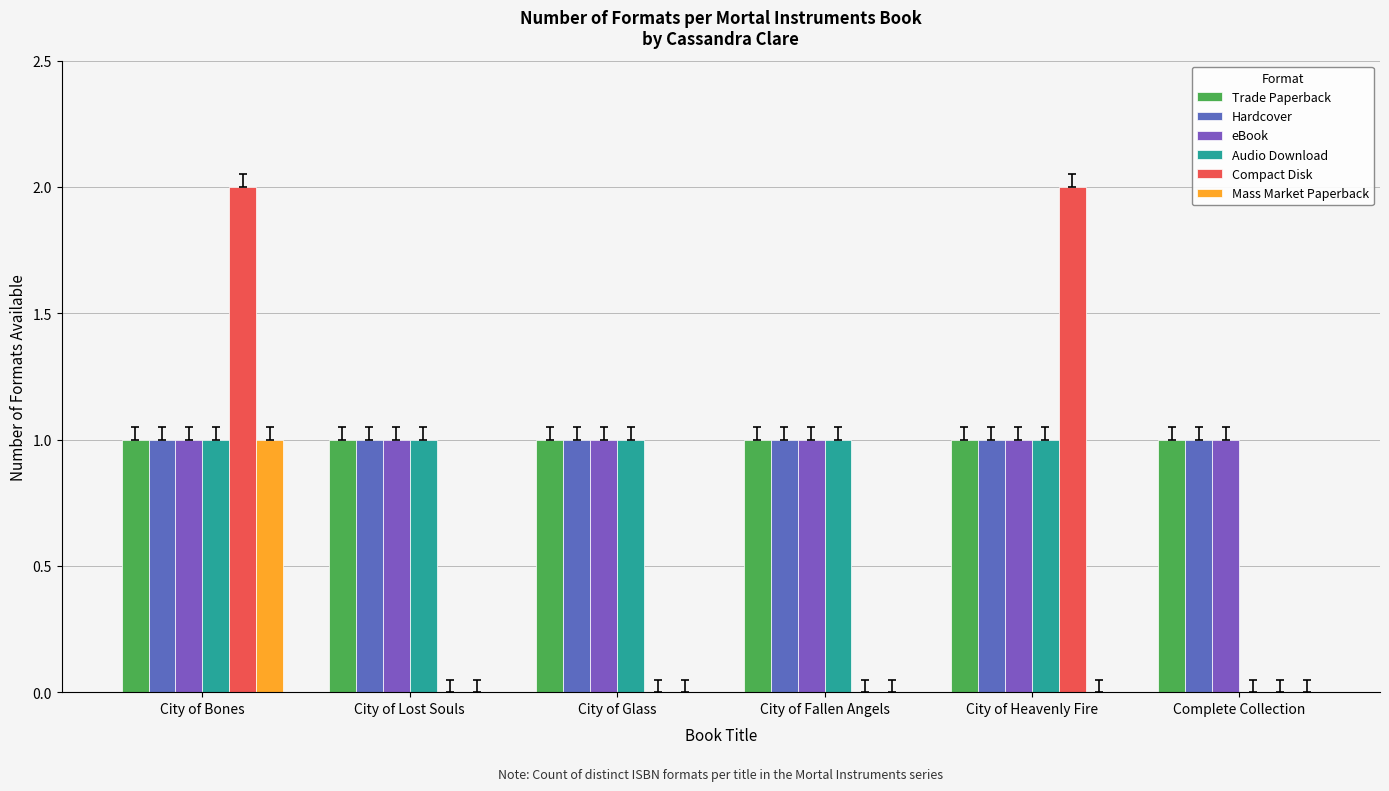

The Hardcover series shows 1 at City of Heavenly Fire. True or false?

True